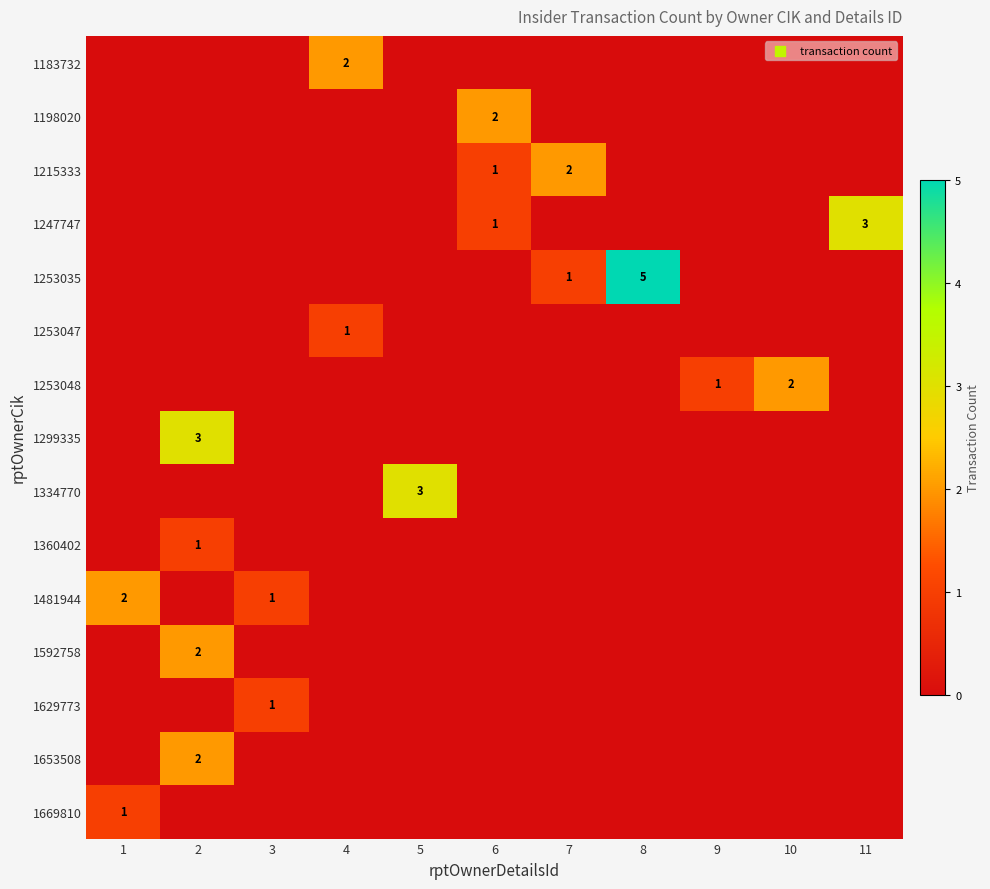

True or false: 1247747 has a value of 0 at 1.

True